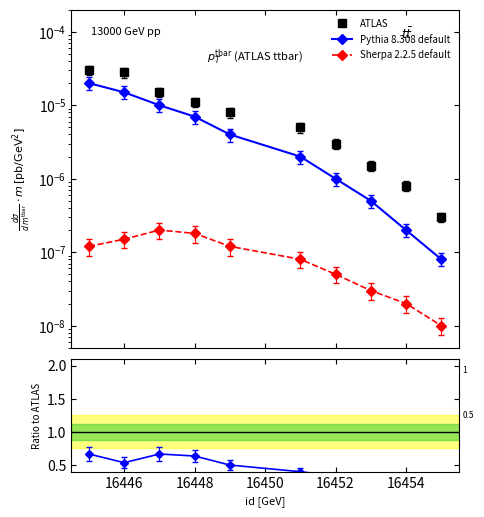

True or false: Pythia 8.308 default and ATLAS cross at least once.

False